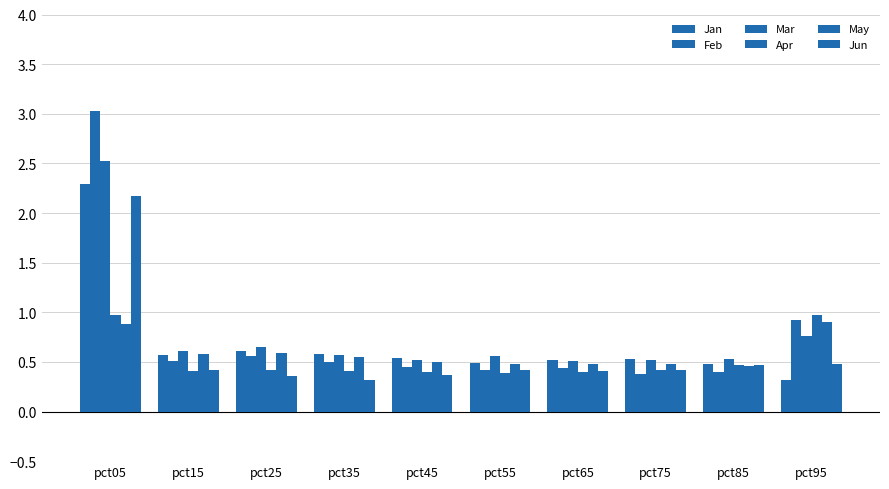

What is the difference between the highest and lowest values at pct65?

0.1